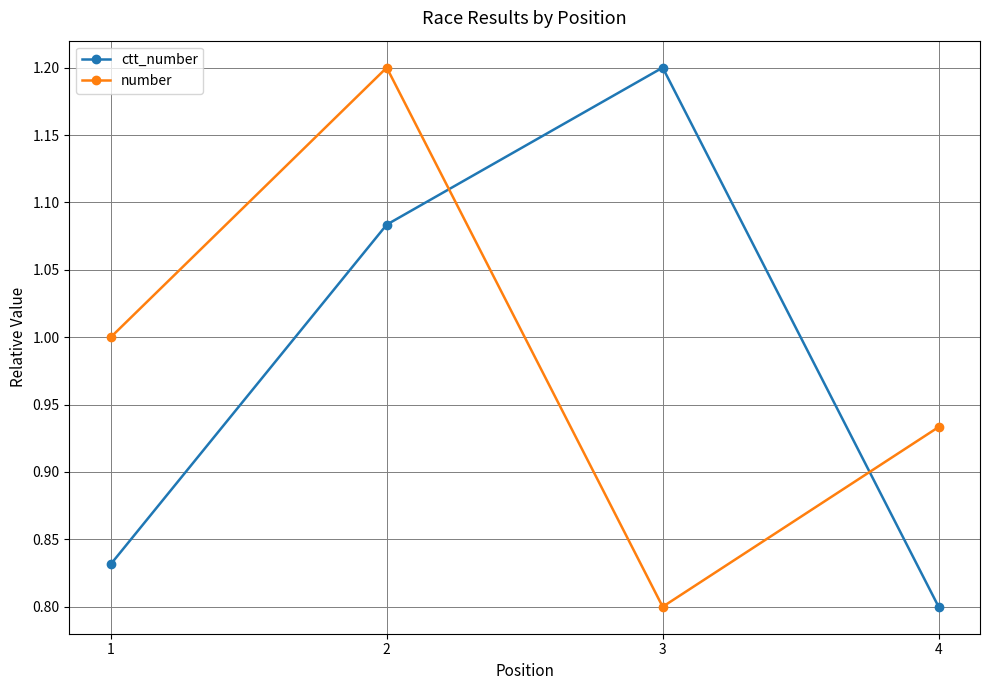

Rank the series at 4 from lowest to highest value.

ctt_number, number